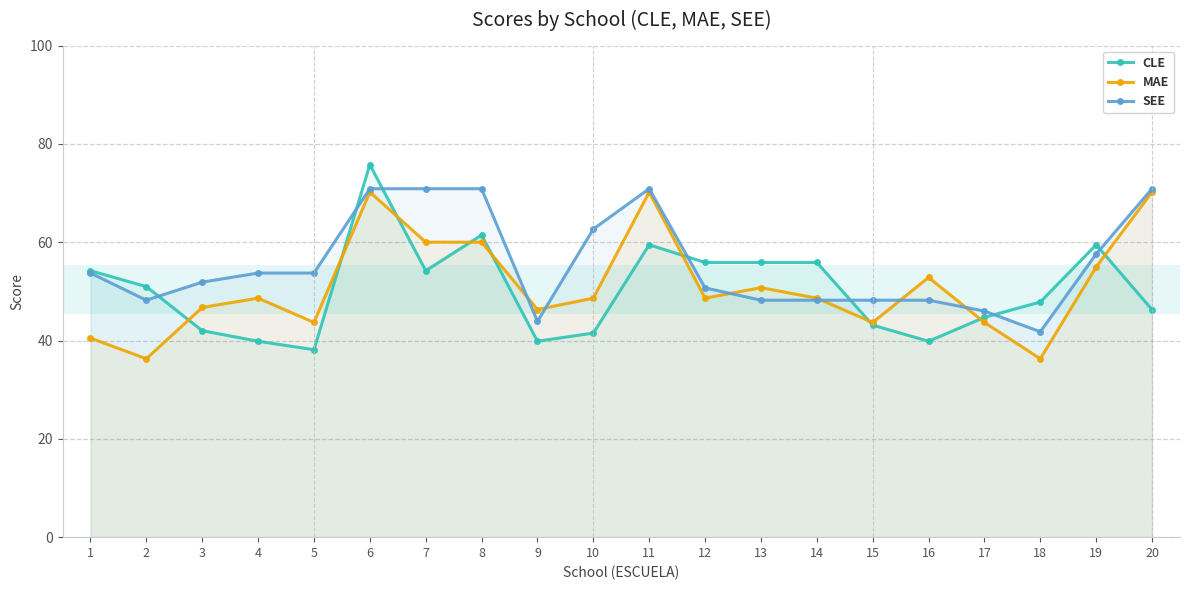

What is the value of the SEE point at the 12th from the left?

50.7